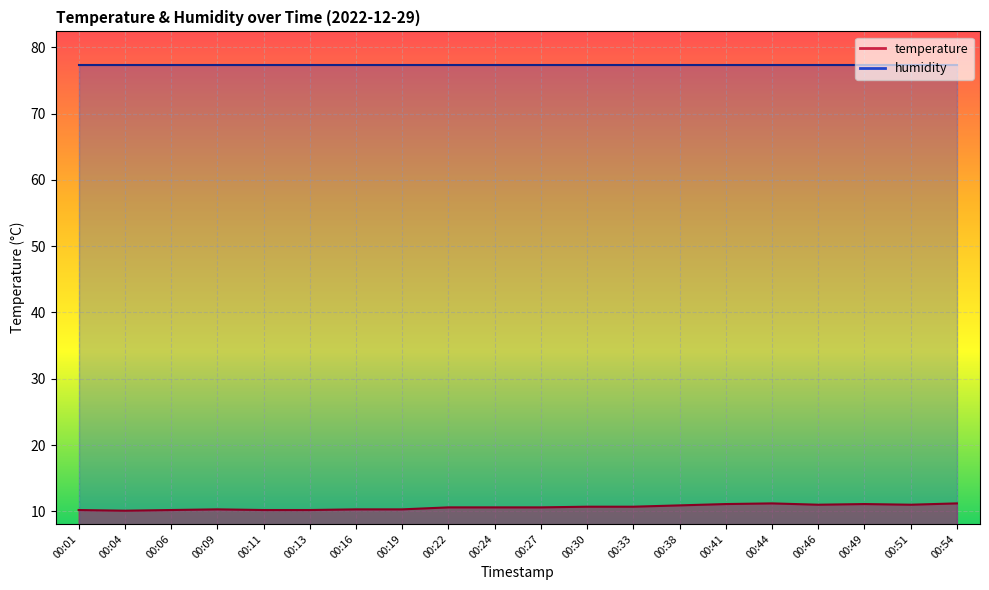

Reading left to right, extract all data points from this chart.

00:01=10.2	00:04=10.1	00:06=10.2	00:09=10.3	00:11=10.2	00:13=10.2	00:16=10.3	00:19=10.3	00:22=10.6	00:24=10.6	00:27=10.6	00:30=10.7	00:33=10.7	00:38=10.9	00:41=11.1	00:44=11.2	00:46=11.0	00:49=11.1	00:51=11.0	00:54=11.2